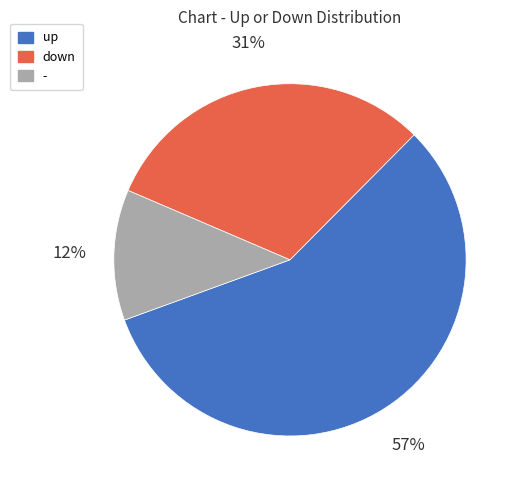

Which category has the smallest portion of the pie?

-